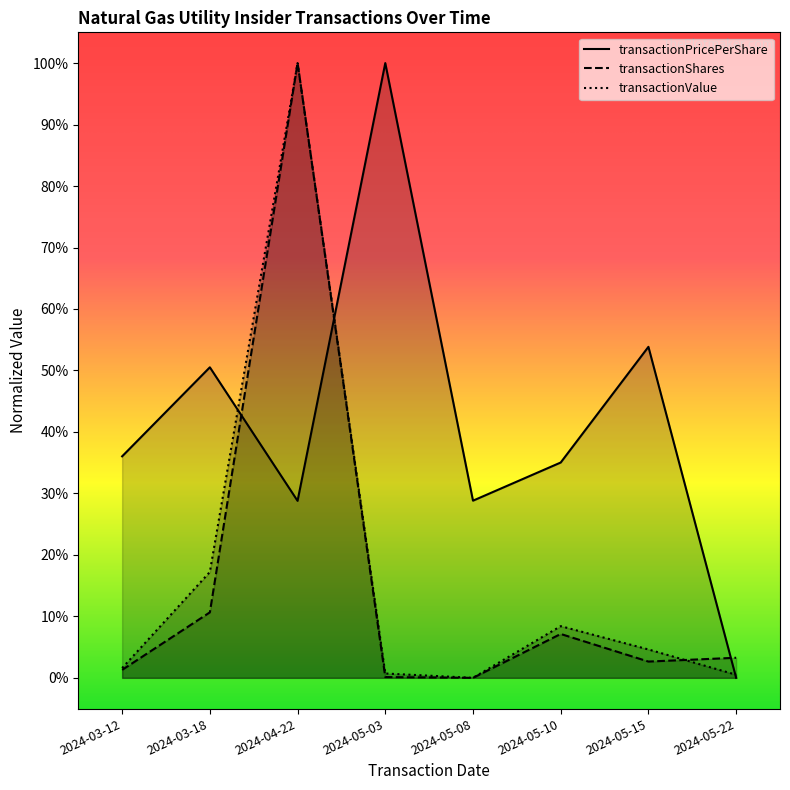

What are all the series names shown in the legend?

transactionPricePerShare, transactionShares, transactionValue